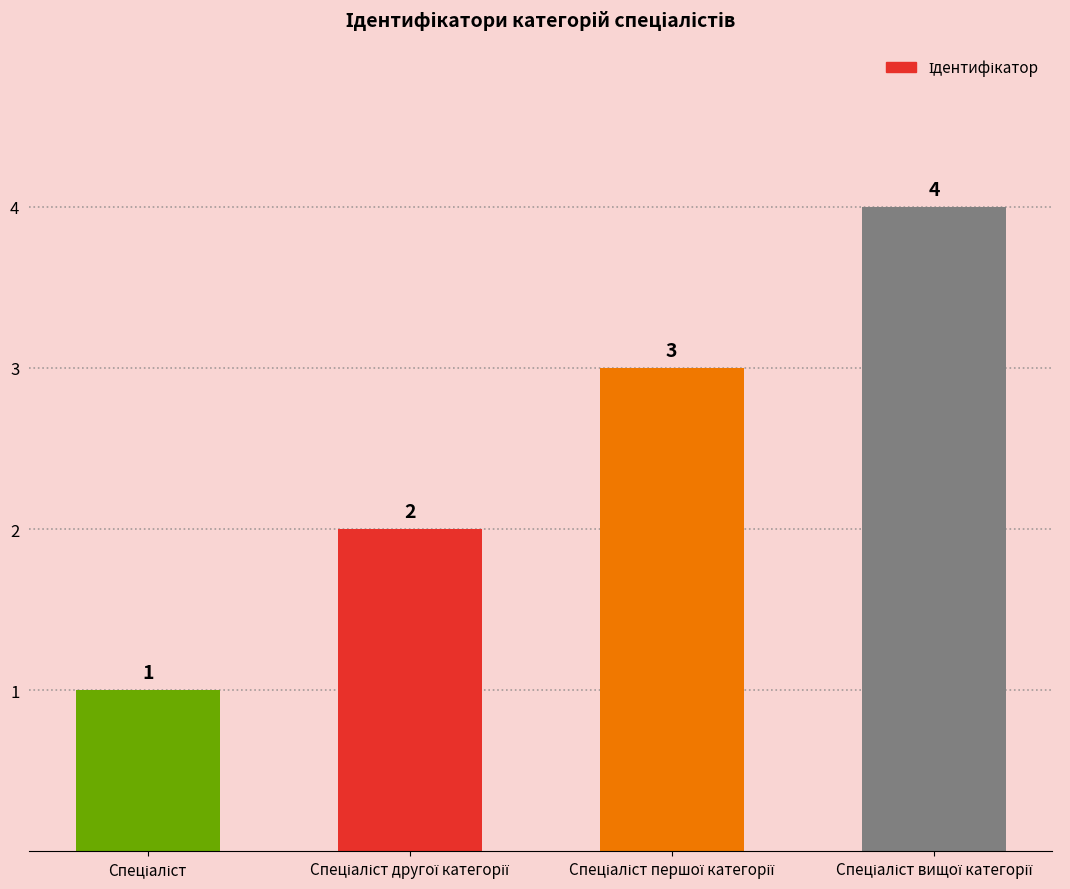

How many values are between 2 and 4?

3